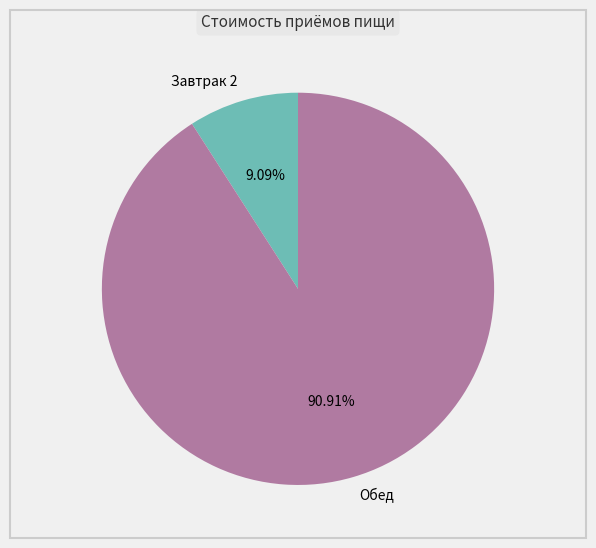

Is Завтрак 2 the majority of the pie?

No